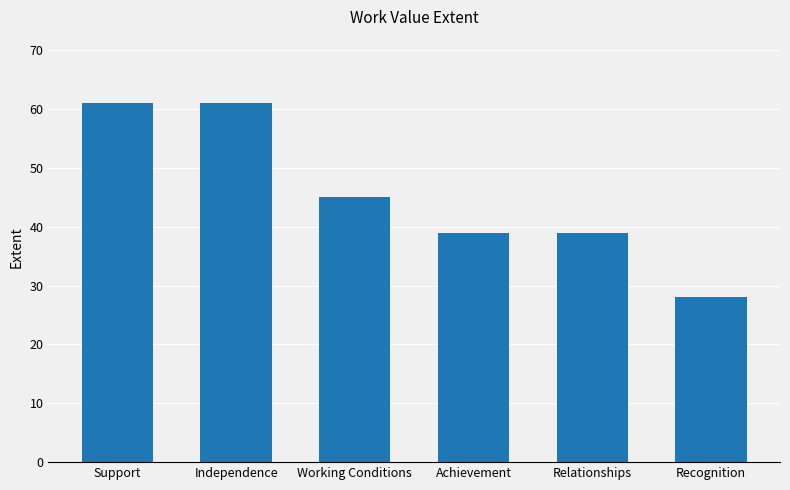

What is the change in value from Support to Recognition?

-33